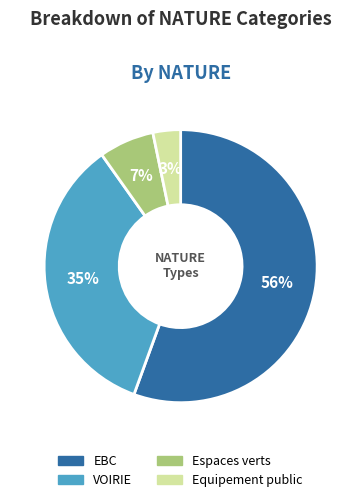

Which slice represents more than half of the pie?

EBC